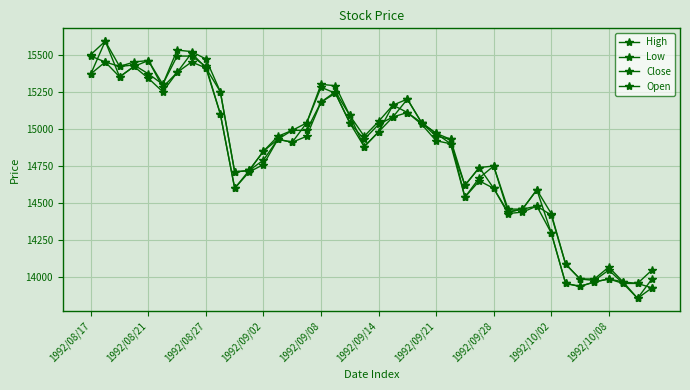

Reading left to right, extract all data points from this chart.

High: 15500	15590	15420	15450	15460	15300	15530	15520	15470	15250	14710	14720	14850	14950	14990	15040	15300	15290	15090	14950	15050	15160	15200	15040	14970	14930	14620	14740	14750	14460	14460	14590	14430	14090	13990	13990	14070	13970	13960	14050
Low: 15370	15450	15350	15420	15340	15250	15380	15450	15410	15100	14600	14710	14760	14930	14910	14950	15180	15240	15040	14880	14980	15080	15110	15030	14920	14900	14540	14650	14600	14430	14440	14480	14300	13960	13940	13970	13990	13960	13860	13930
Close: 15490	15450	15420	15430	15370	15300	15490	15490	15420	15100	14600	14720	14790	14930	14910	15040	15280	15240	15040	14930	15030	15080	15200	15040	14970	14900	14620	14740	14600	14440	14460	14590	14300	13960	13940	13970	13990	13970	13860	13990
Open: 15370	15590	15350	15420	15460	15280	15380	15510	15410	15250	14710	14720	14850	14930	14990	14990	15180	15250	15090	14880	14980	15160	15110	15040	14950	14930	14540	14670	14750	14440	14460	14480	14420	14090	13990	13980	14050	13960	13960	13930